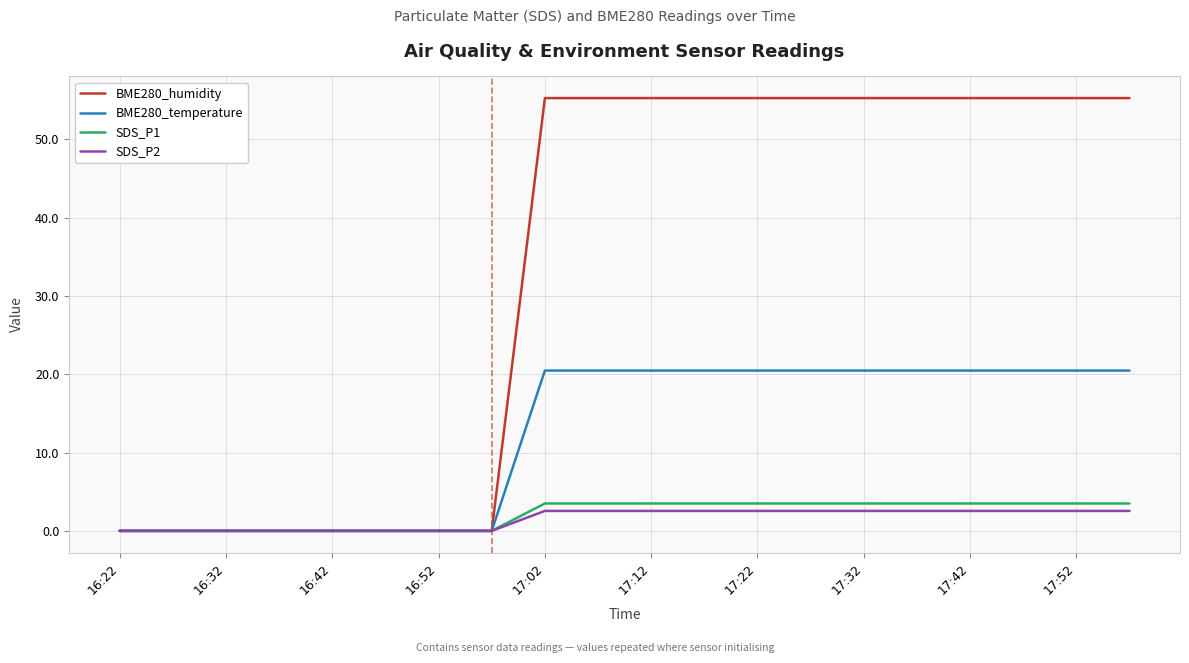

What is the maximum value shown in the chart?

55.3